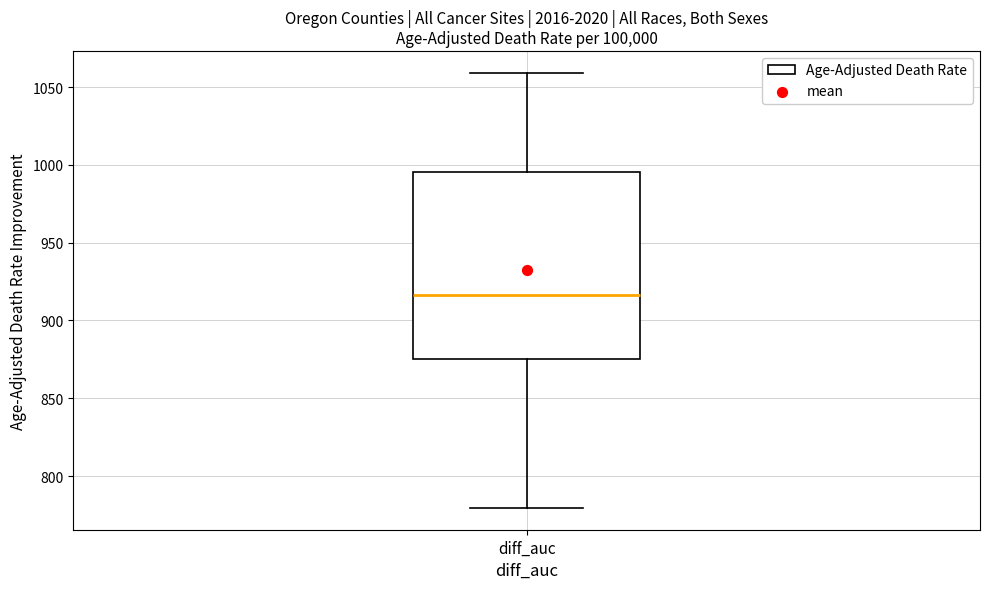

Transcribe this box plot: give where the median line is, the range the box spans, and where the two whiskers end, as read against the y-axis. The values are not printed on the chart, so give them approximately, as read against the axis.

median 915, box 875 to 995, whiskers 780 to 1060